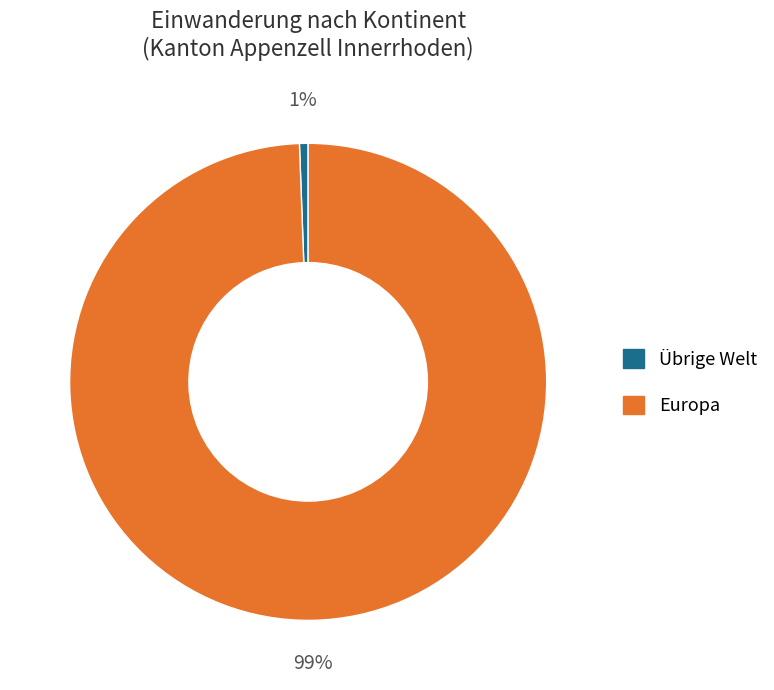

To the nearest percent, what is the average slice percentage?

50%